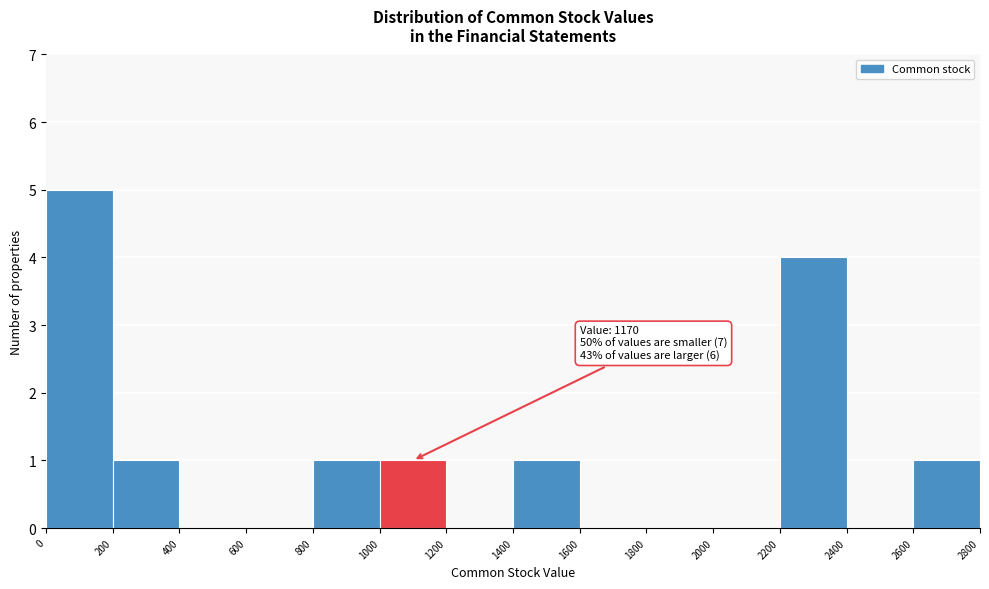

Which range on the x-axis has the tallest bar?

0 to 200